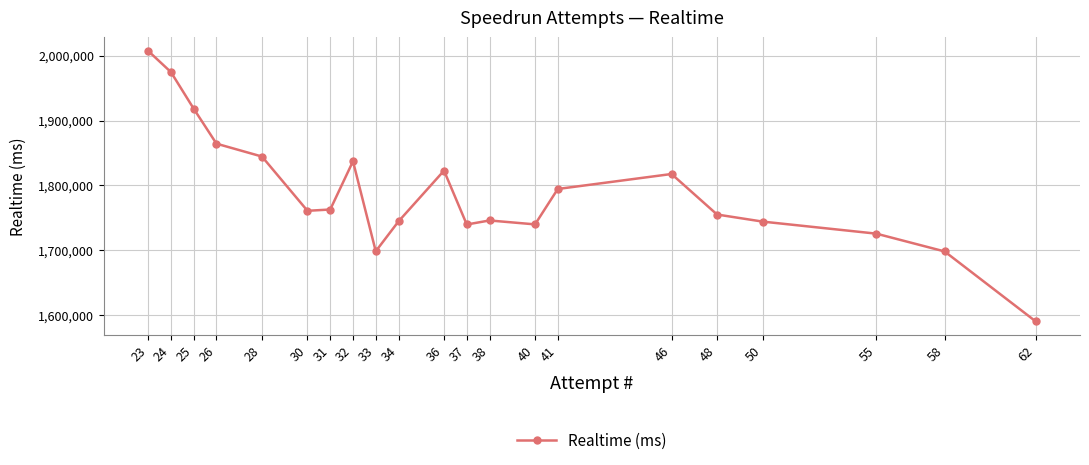

Where is the data nearest to the value 1798945?

41